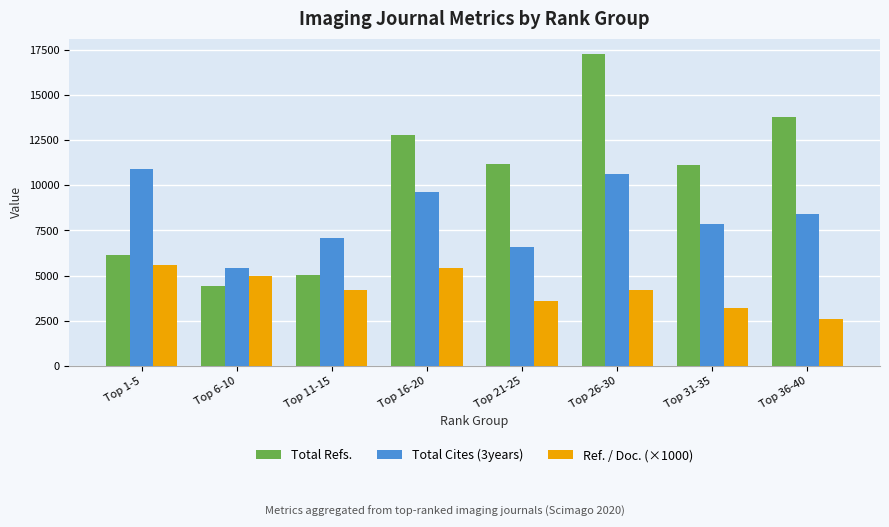

List the series in order of their overall mean, lowest first.

Ref. / Doc. (×1000), Total Cites (3years), Total Refs.